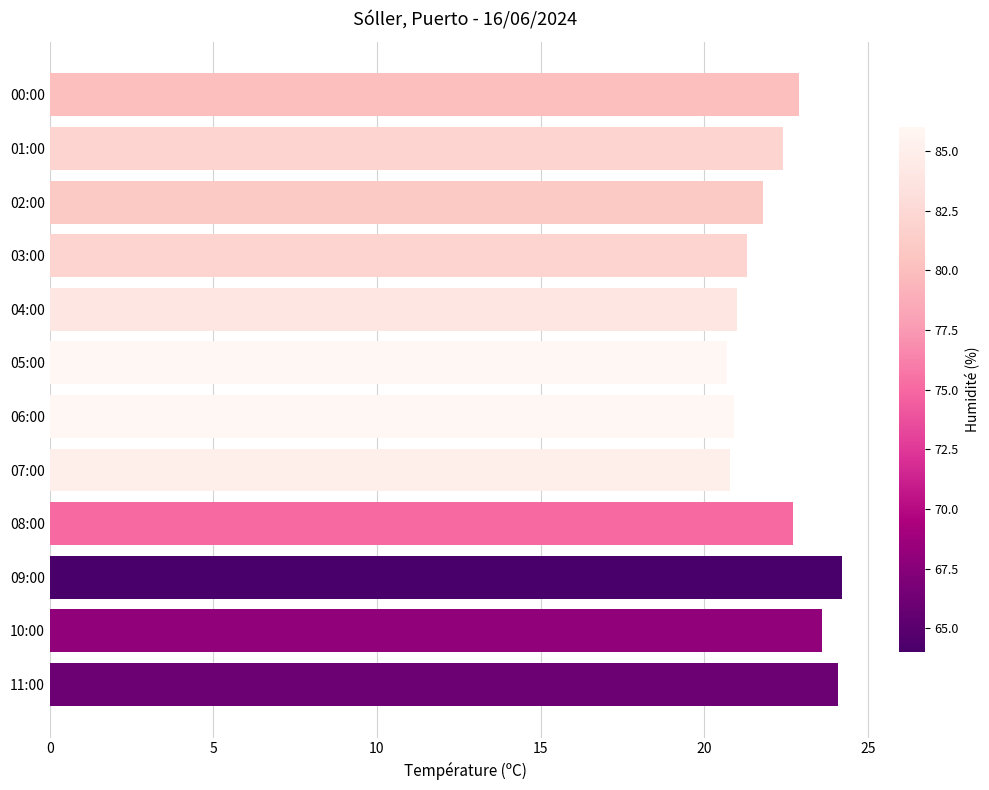

What is the difference between the maximum and second lowest values?

3.4